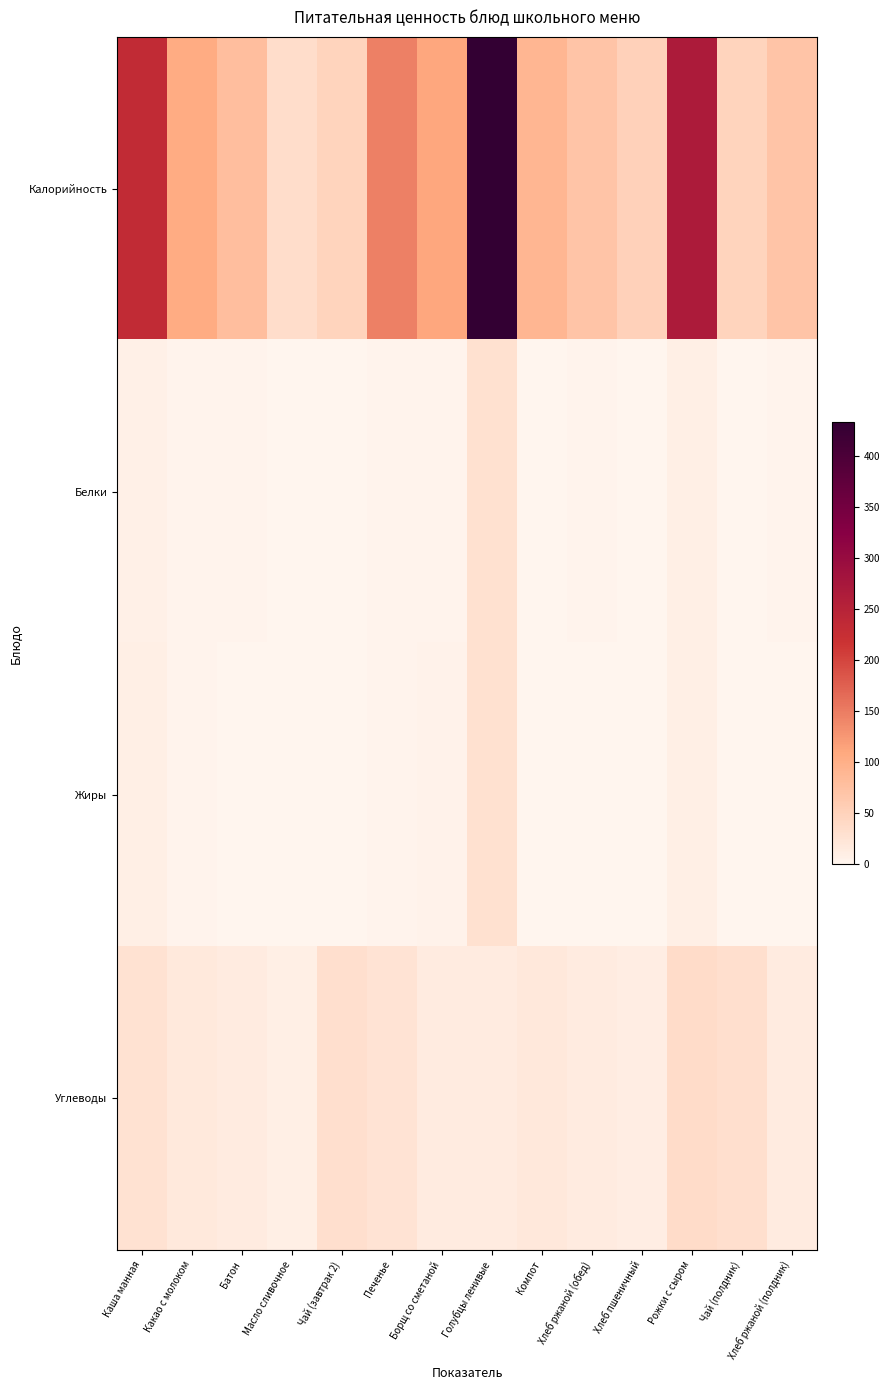

Reading left to right, transcribe all the data shown in this chart.

Калорийность: Каша манная=233.0	Какао с молоком=106.0	Батон=78.0	Масло сливочное=35.0	Чай (завтрак 2)=48.0	Печенье=146.0	Борщ со сметаной=110.0	Голубцы ленивые=433.0	Компот=90.0	Хлеб ржаной (обед)=69.6	Хлеб пшеничный=52.4	Рожки с сыром=267.0	Чай (полдник)=48.0	Хлеб ржаной (полдник)=69.6
Белки: Каша манная=7.0	Какао с молоком=3.0	Батон=3.0	Масло сливочное=0.0	Чай (завтрак 2)=0.0	Печенье=3.0	Борщ со сметаной=2.0	Голубцы ленивые=29.0	Компот=1.0	Хлеб ржаной (обед)=1.7	Хлеб пшеничный=1.5	Рожки с сыром=9.0	Чай (полдник)=0.0	Хлеб ржаной (полдник)=1.7
Жиры: Каша манная=10.0	Какао с молоком=3.0	Батон=1.0	Масло сливочное=0.0	Чай (завтрак 2)=0.0	Печенье=3.0	Борщ со сметаной=4.0	Голубцы ленивые=29.0	Компот=0.0	Хлеб ржаной (обед)=0.3	Хлеб пшеничный=0.6	Рожки с сыром=10.0	Чай (полдник)=0.0	Хлеб ржаной (полдник)=0.3
Углеводы: Каша манная=28.0	Какао с молоком=17.0	Батон=15.0	Масло сливочное=9.0	Чай (завтрак 2)=32.0	Печенье=26.0	Борщ со сметаной=15.0	Голубцы ленивые=15.0	Компот=20.0	Хлеб ржаной (обед)=14.8	Хлеб пшеничный=10.3	Рожки с сыром=36.0	Чай (полдник)=32.0	Хлеб ржаной (полдник)=14.8